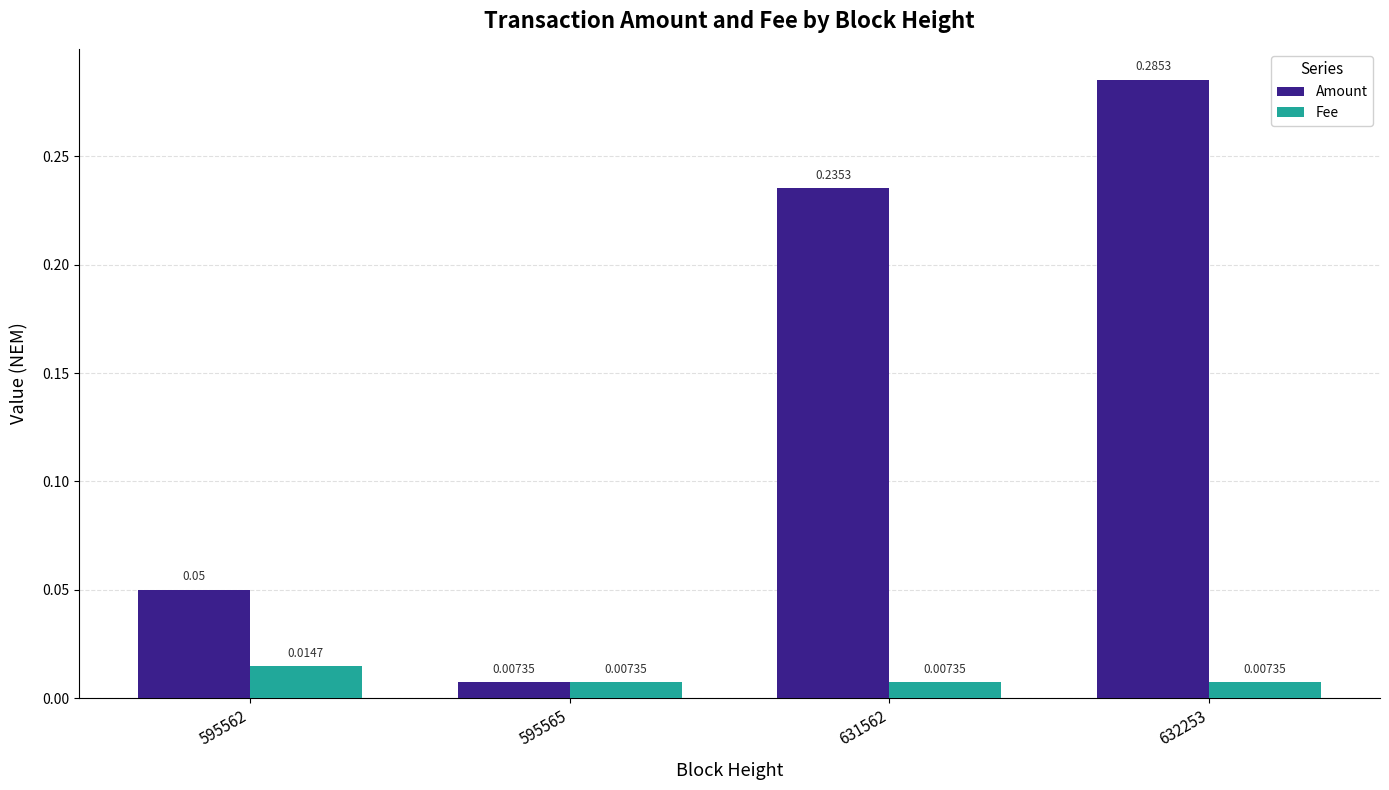

Is the value of Fee at 631562 greater than the value of Amount at 631562?

No